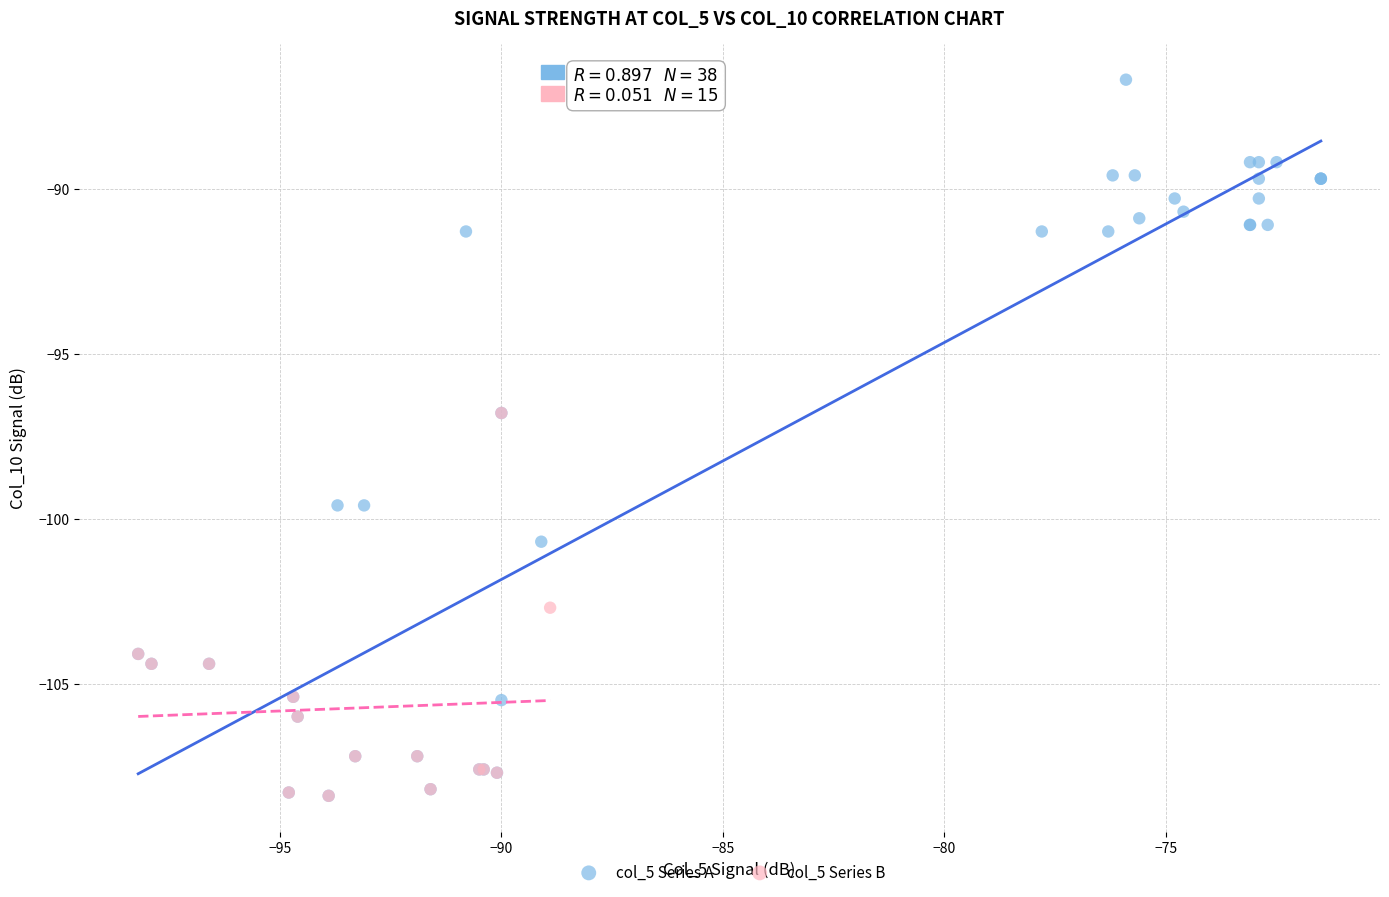

Which series contains the highest Y value?

col_5 Series A